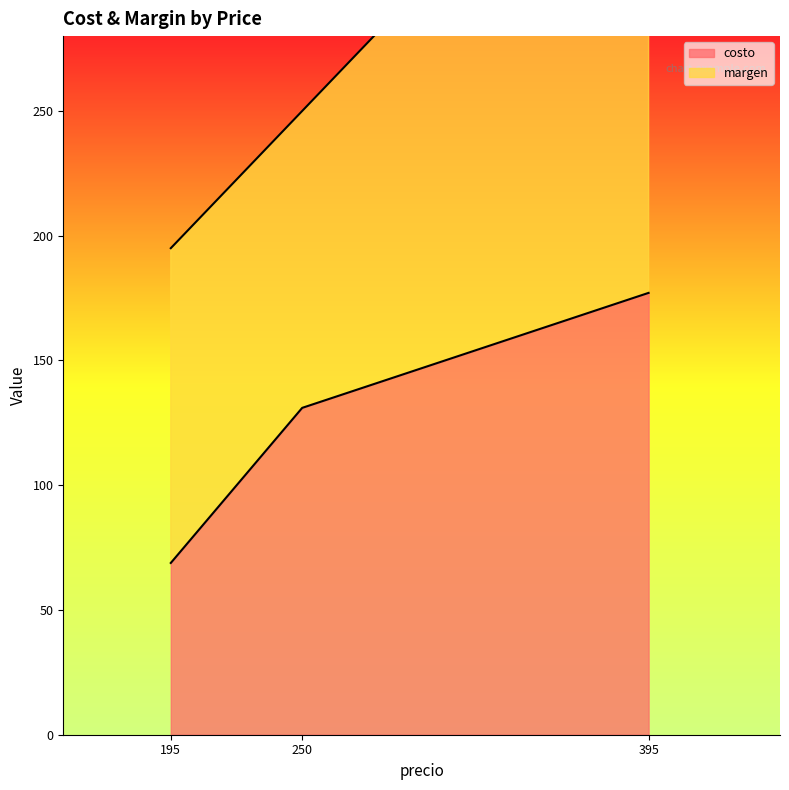

Reading left to right, what are all the values shown in this chart?

195	250	395